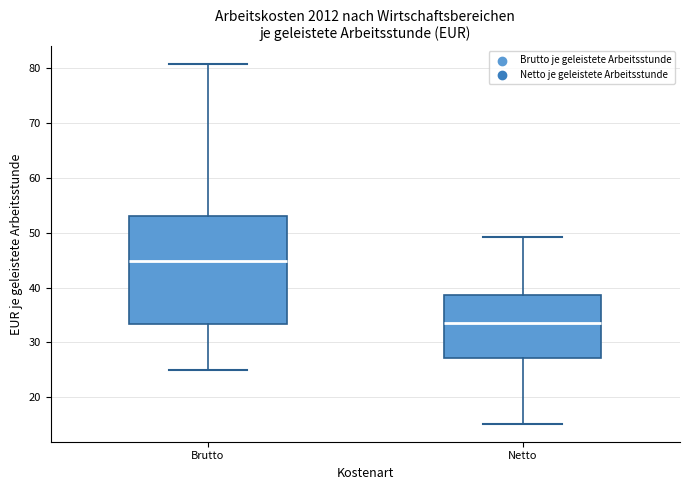

Which box is the tallest, from its lower edge to its upper edge?

Brutto